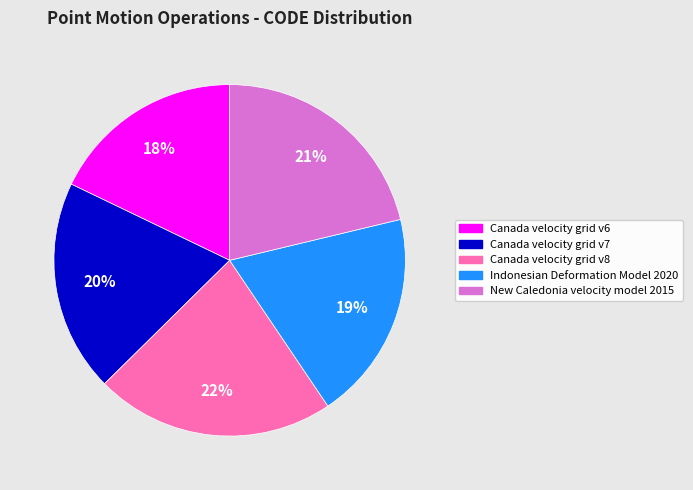

Is there a majority slice in this chart?

No